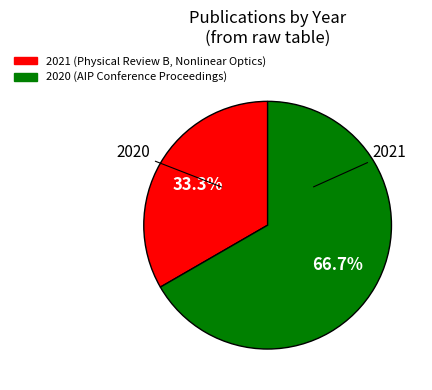

Does any single category account for the majority?

Yes